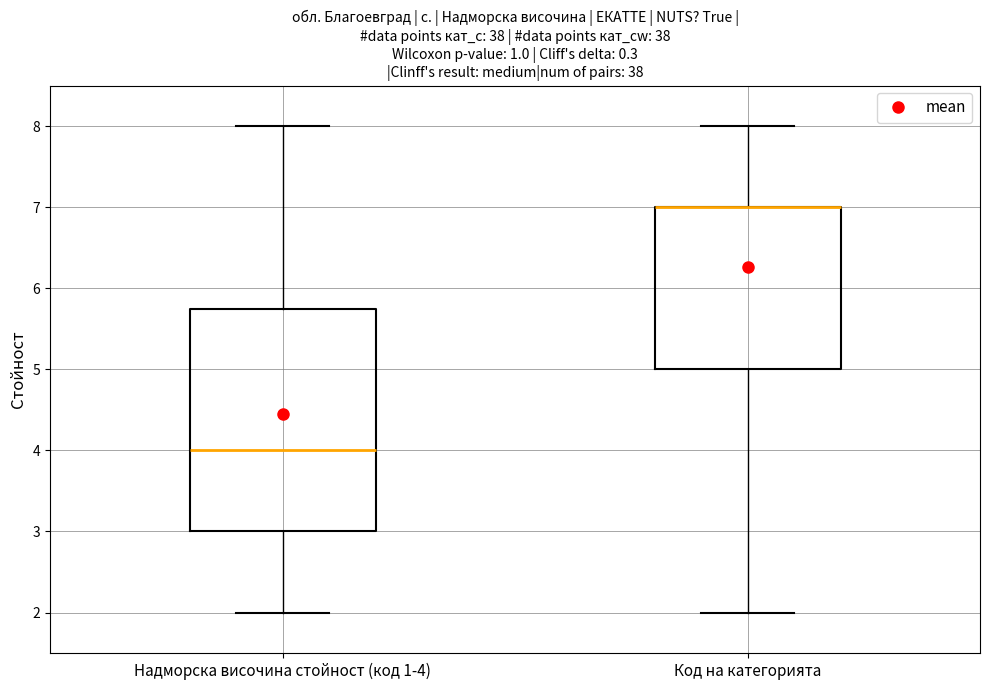

Reading left to right, transcribe this box plot: for each box, give where its median line is, the range the box spans, and where its two whiskers end, as read against the y-axis. The values are not printed on the chart, so give them approximately, as read against the axis.

Надморска височина стойност (код 1-4): median 4.0, box 3.0 to 5.8, whiskers 2.0 to 8.0
Код на категорията: median 7.0 (drawn on the box's upper edge), box 5.0 to 7.0, whiskers 2.0 to 8.0